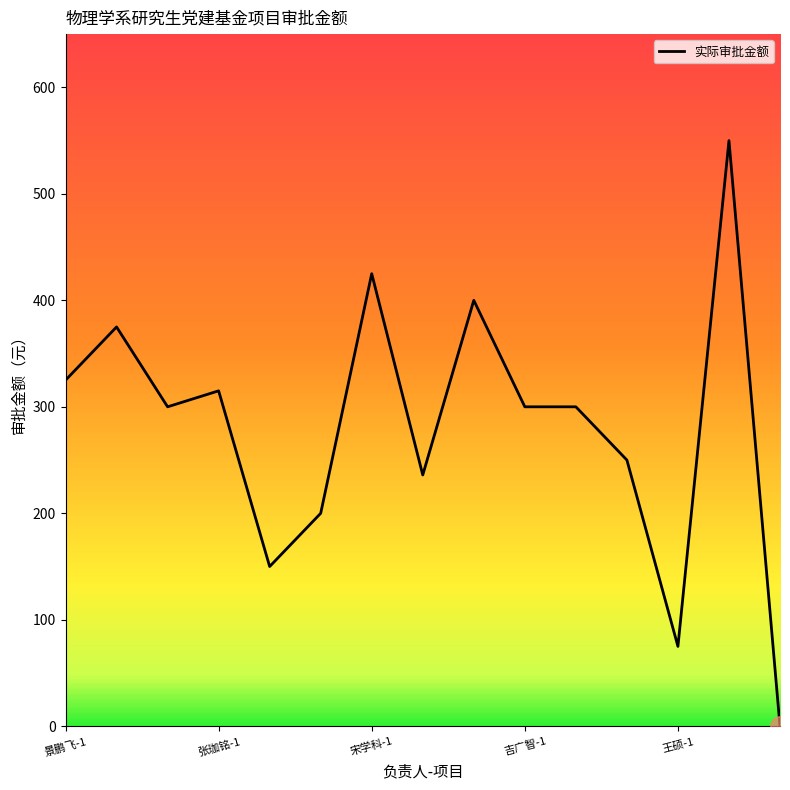

What is the difference between the maximum and minimum values?

550